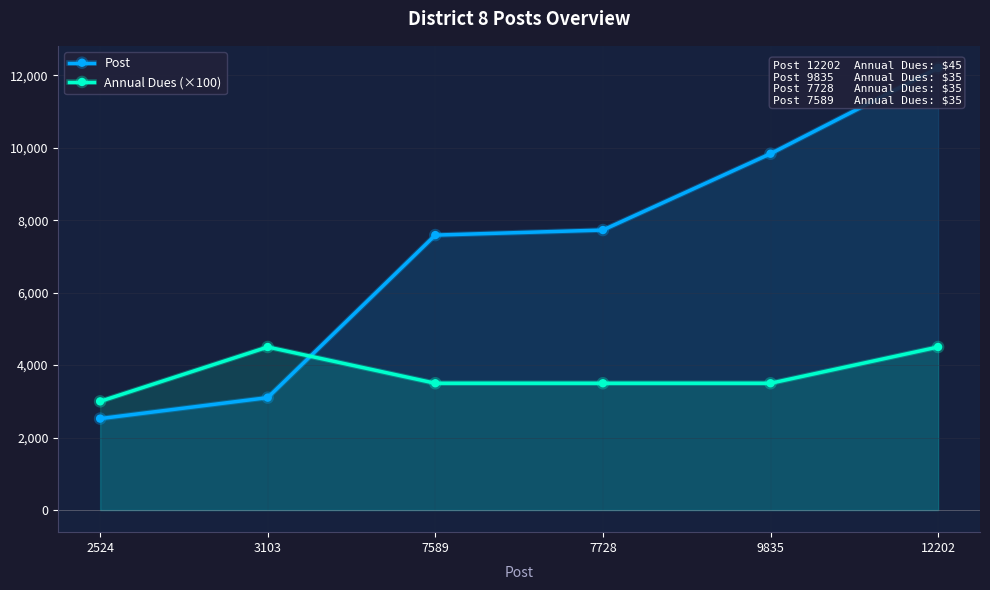

After their last crossing, which series has the higher values: Post or Annual Dues (×100)?

Post